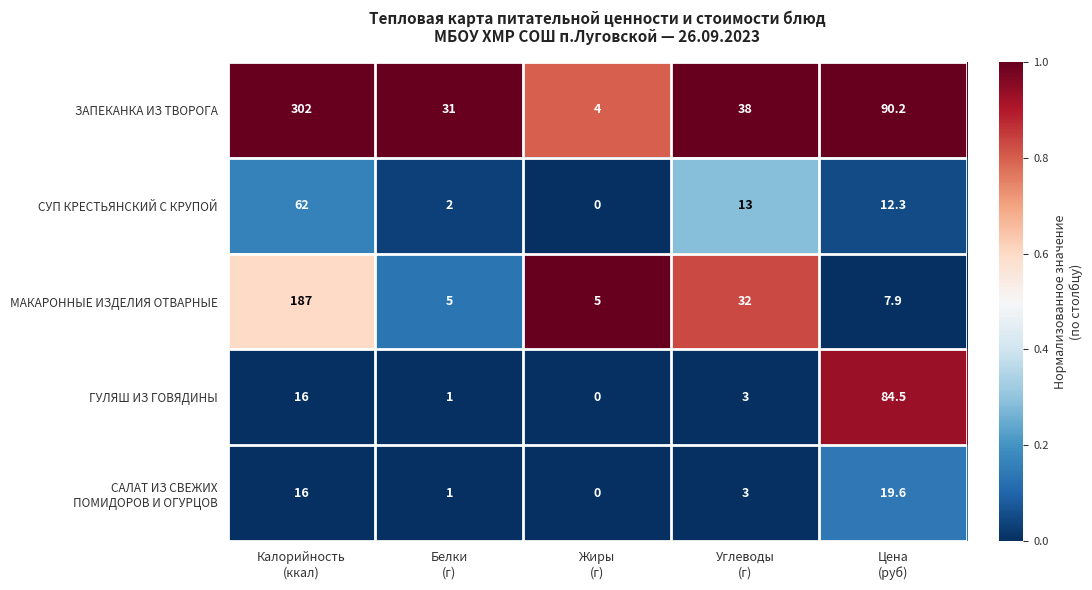

What is the lowest value of the МАКАРОННЫЕ ИЗДЕЛИЯ ОТВАРНЫЕ series?

5.0